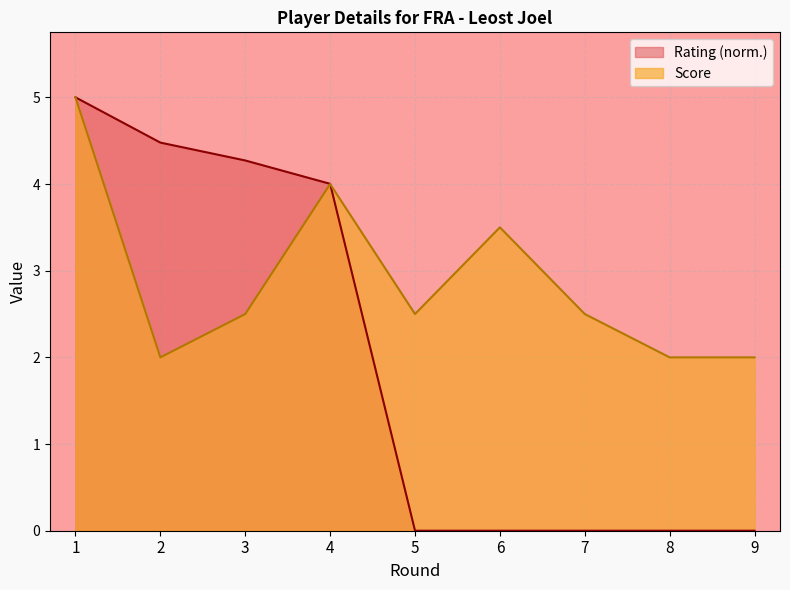

After their last crossing, which series has the higher values: Score or Rating?

Score